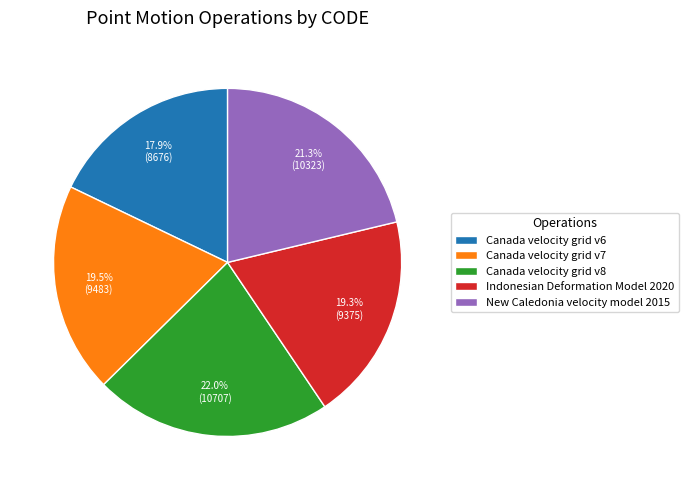

To the nearest percent, what portion does Canada velocity grid v8 represent?

22%